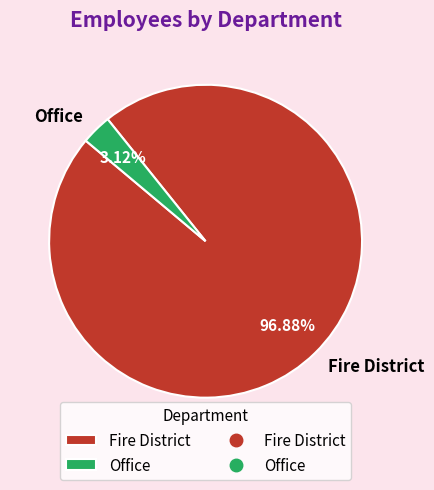

To the nearest percent, what portion does Office represent?

3%